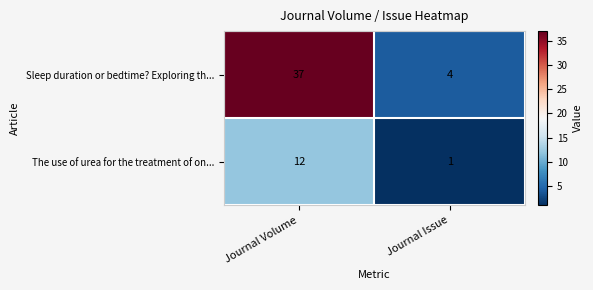

Reading left to right, what are all the values shown in this chart?

Sleep duration or bedtime? Exploring th...: Journal Volume=37	Journal Issue=4
The use of urea for the treatment of on...: Journal Volume=12	Journal Issue=1